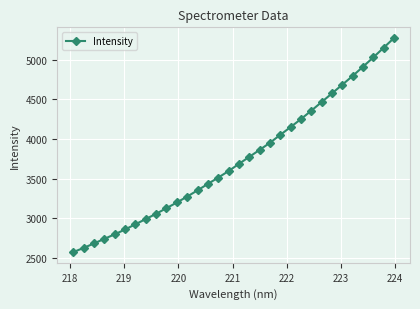

What is the maximum value shown in the chart?

5271.6